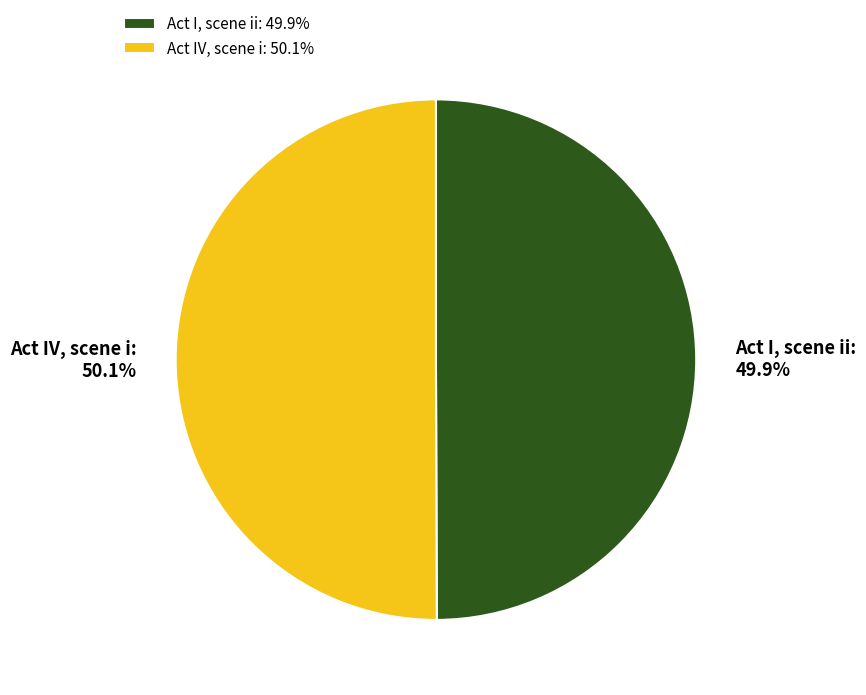

How much of the chart is everything except Act IV, scene i?

49.9%